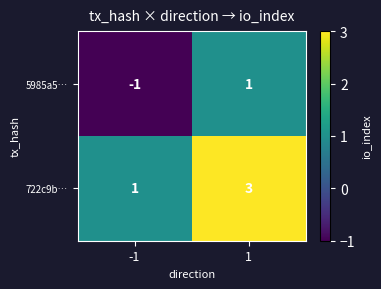

At -1, list the series in order from smallest to largest.

5985a5…, 722c9b…